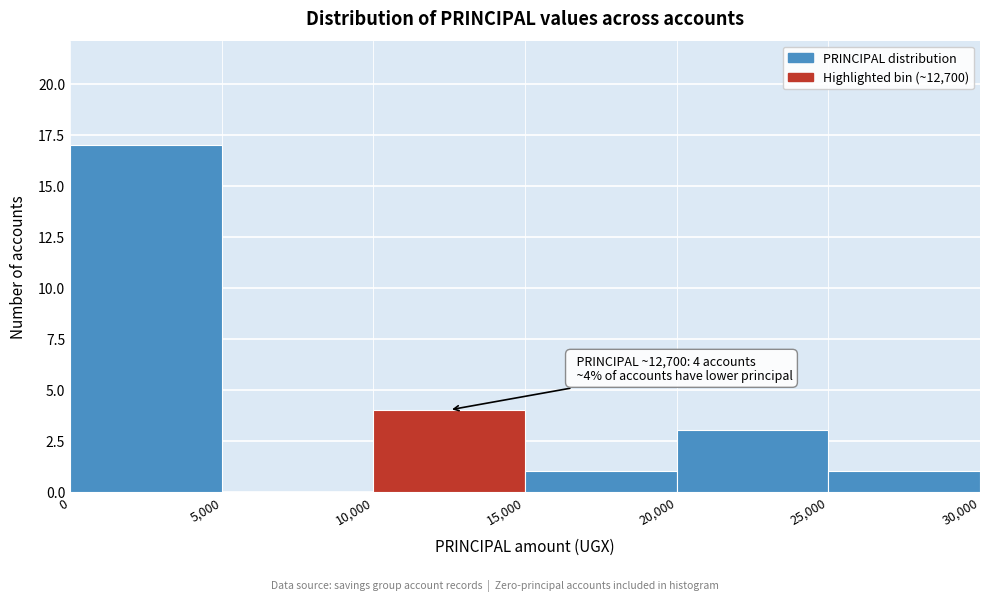

Which range on the x-axis has the tallest bar?

0 to 5,000